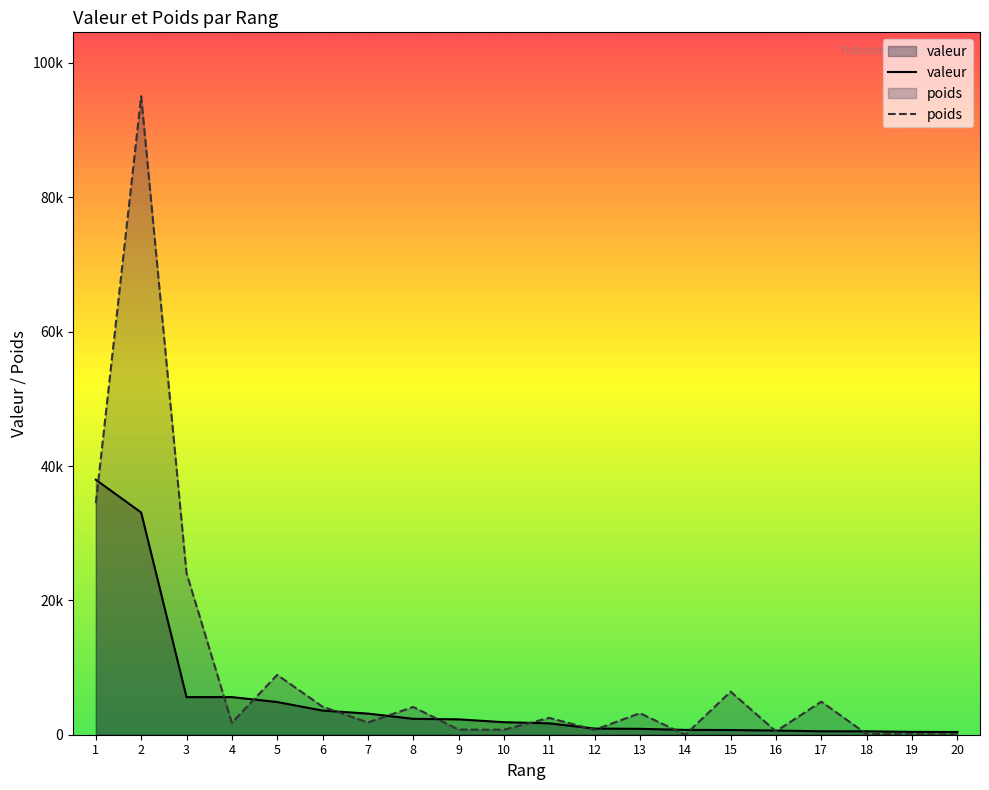

At which category does poids reach its first local peak?

2